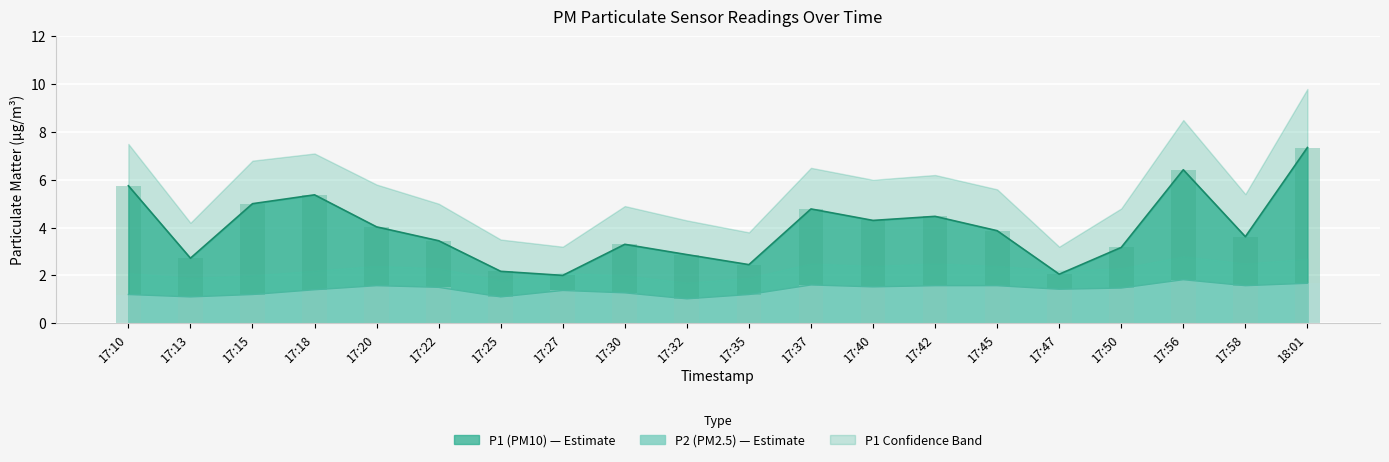

The value of P2 bar at 17:27 is 2.2. True or false?

False